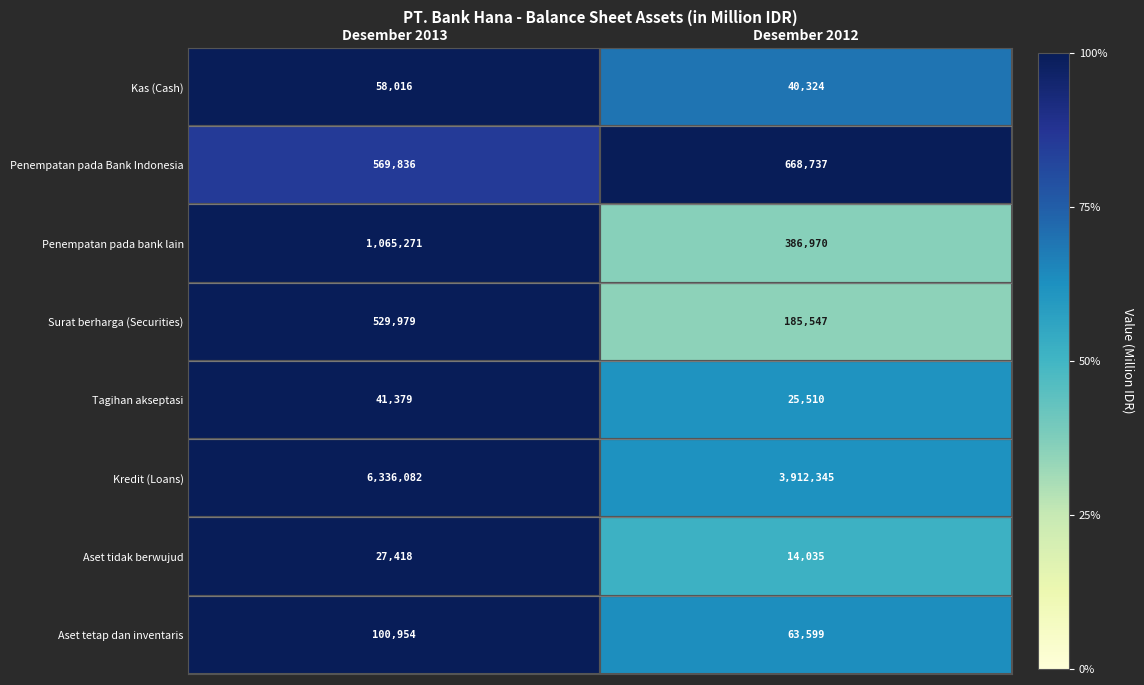

The Aset tetap dan inventaris series shows 169897 at Desember 2013. True or false?

False